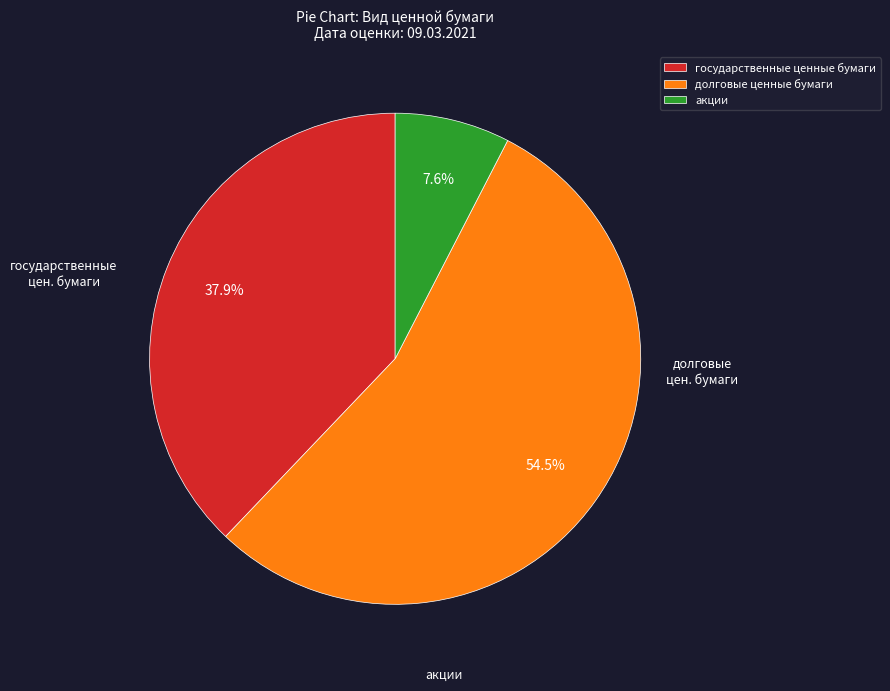

To the nearest percent, what is the difference between the largest and smallest slice percentages?

47%